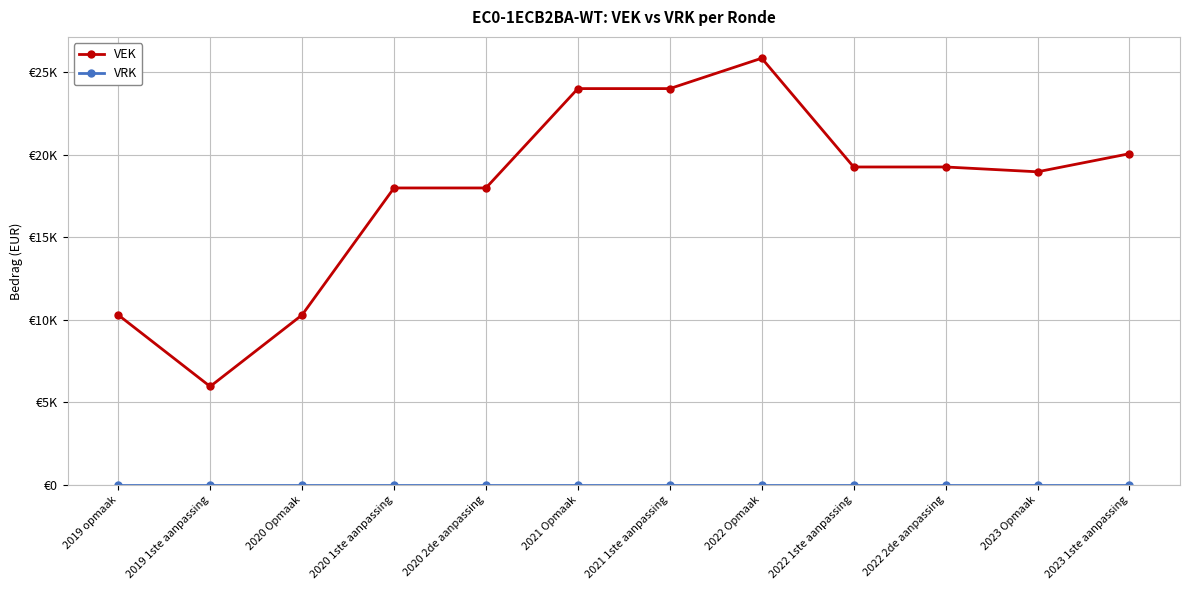

At which label is VEK closest to 15898?

2020 1ste aanpassing